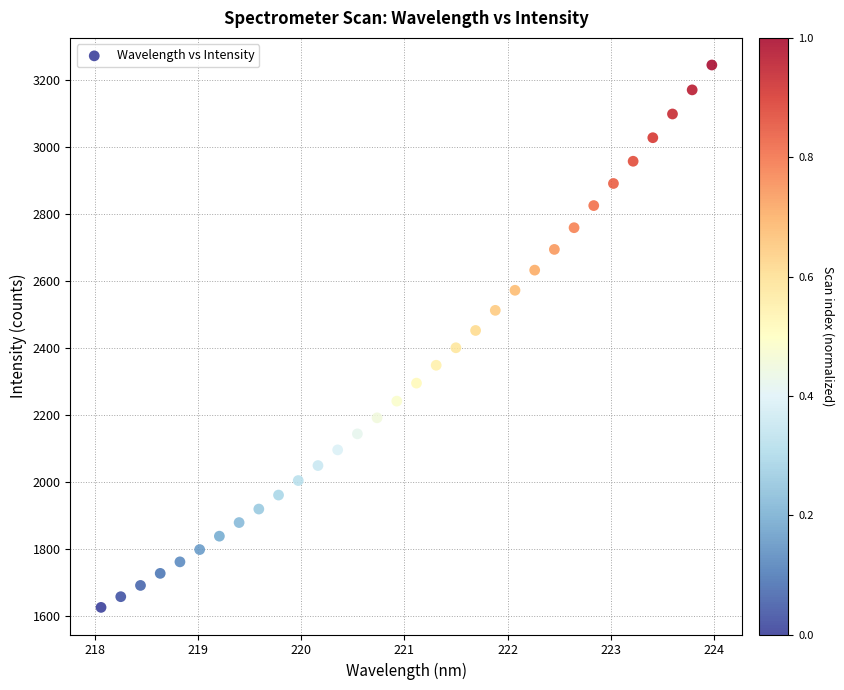

What is the range of Y values (max minus min)?

1619.9